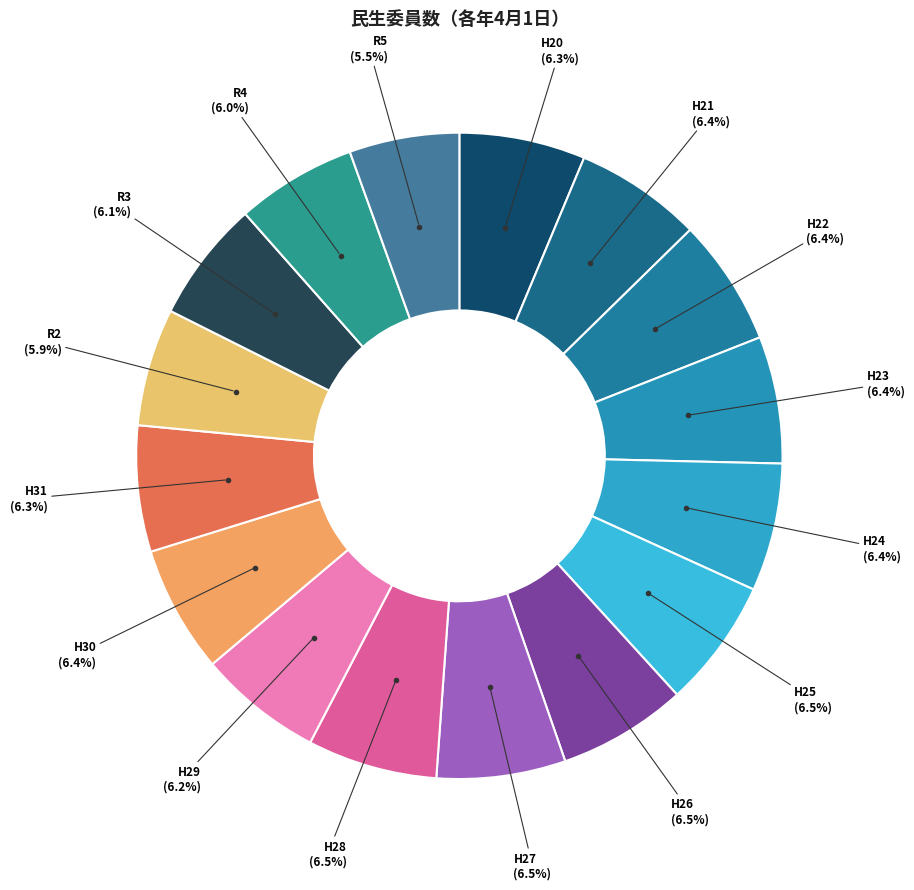

How many segments does this pie chart have?

16